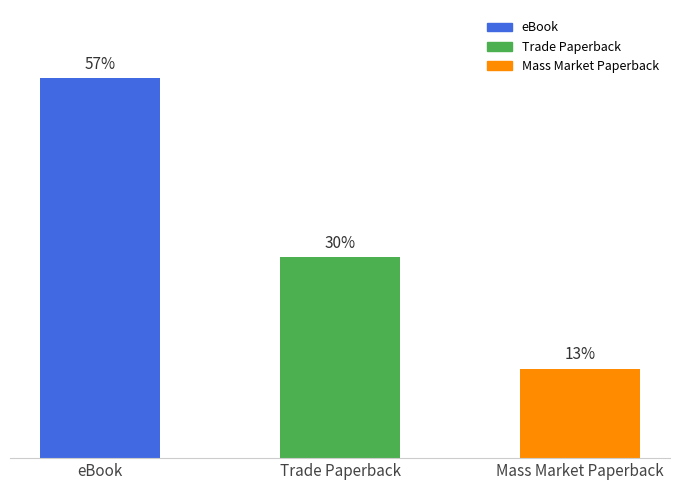

At which label is the value closest to 35?

Trade Paperback